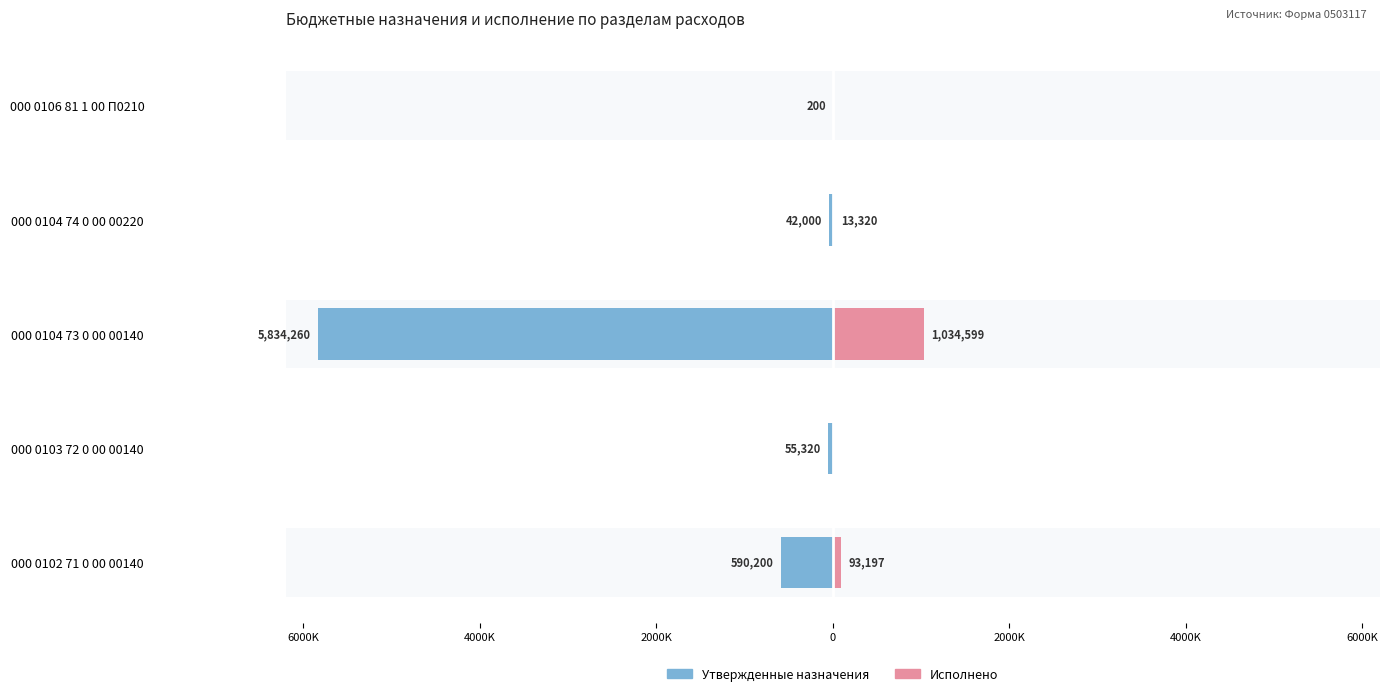

Count the number of categories in the chart.

5